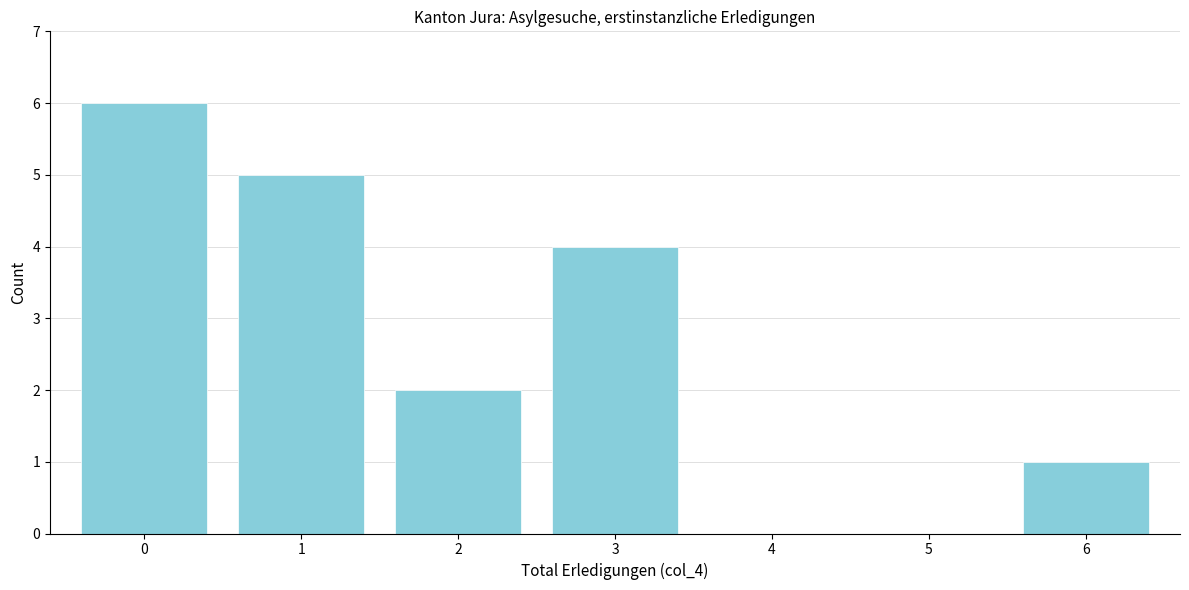

Reading left to right, list all the values displayed in this chart.

0=6	1=5	2=2	3=4	4=0	5=0	6=1